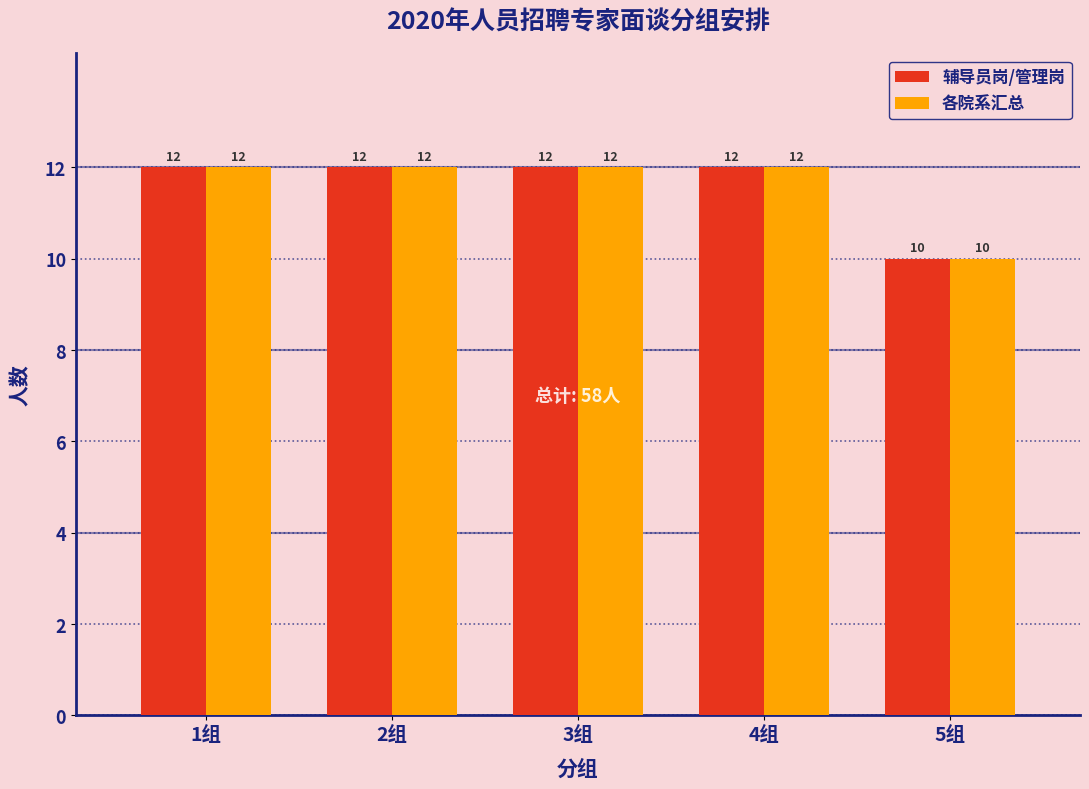

Reading left to right, what are all the values shown in this chart?

辅导员岗/管理岗: 12	12	12	12	10
各院系汇总: 12	12	12	12	10